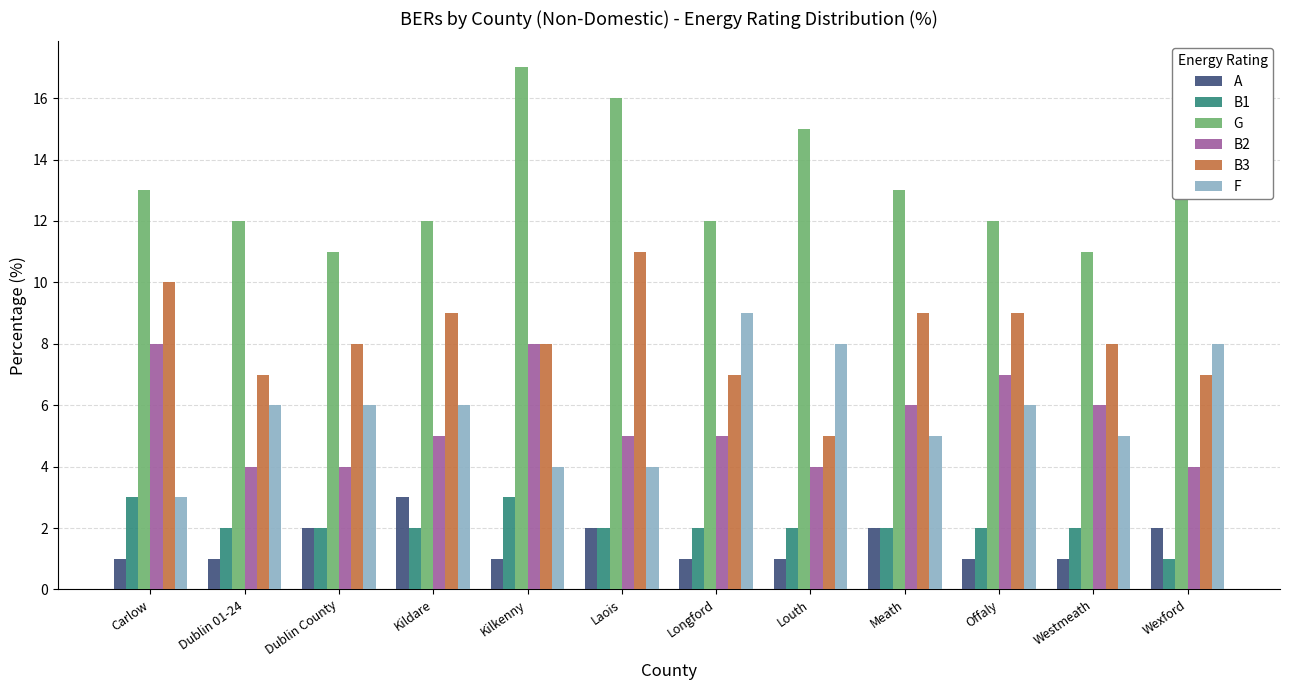

Reading left to right, transcribe all the data shown in this chart.

A: 1	1	2	3	1	2	1	1	2	1	1	2
B1: 3	2	2	2	3	2	2	2	2	2	2	1
G: 13	12	11	12	17	16	12	15	13	12	11	14
B2: 8	4	4	5	8	5	5	4	6	7	6	4
B3: 10	7	8	9	8	11	7	5	9	9	8	7
F: 3	6	6	6	4	4	9	8	5	6	5	8